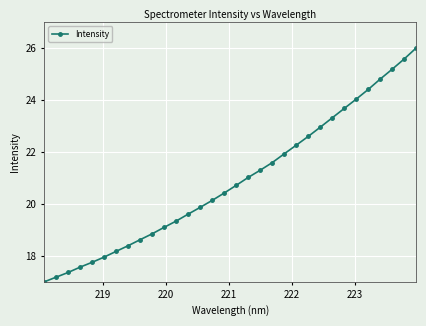

How many values are below 20?

14